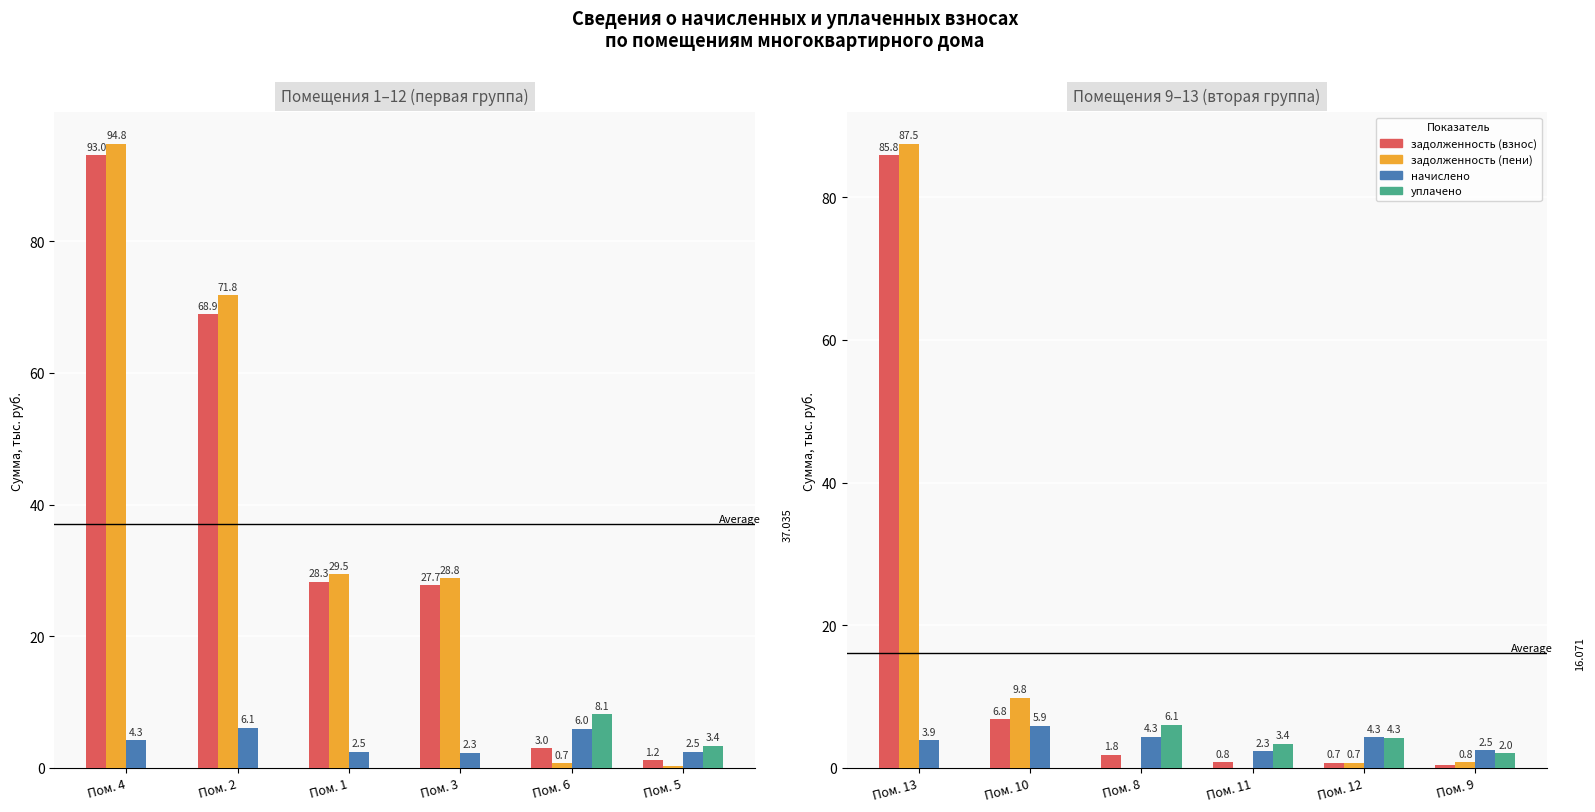

What is the lowest value of the начислено series?

2.3